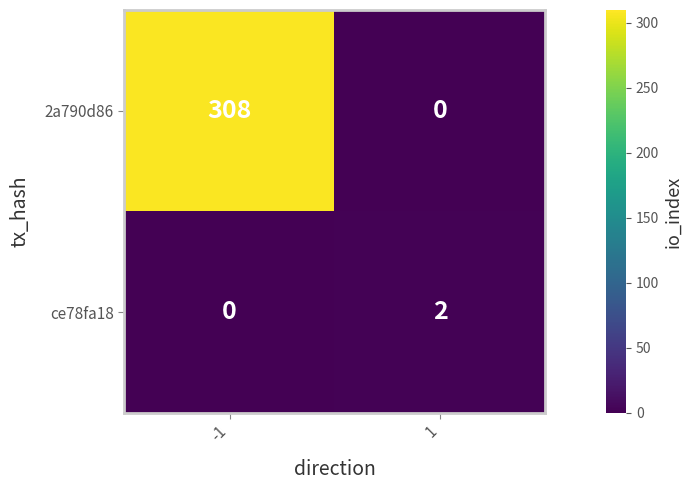

List the series in order of their peak value, highest first.

2a790d86, ce78fa18